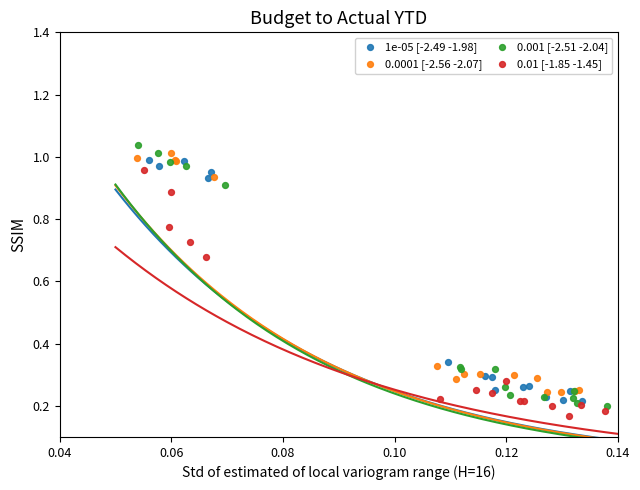

Which series has the largest Y range (max minus min)?

0.001 [-2.51 -2.04]